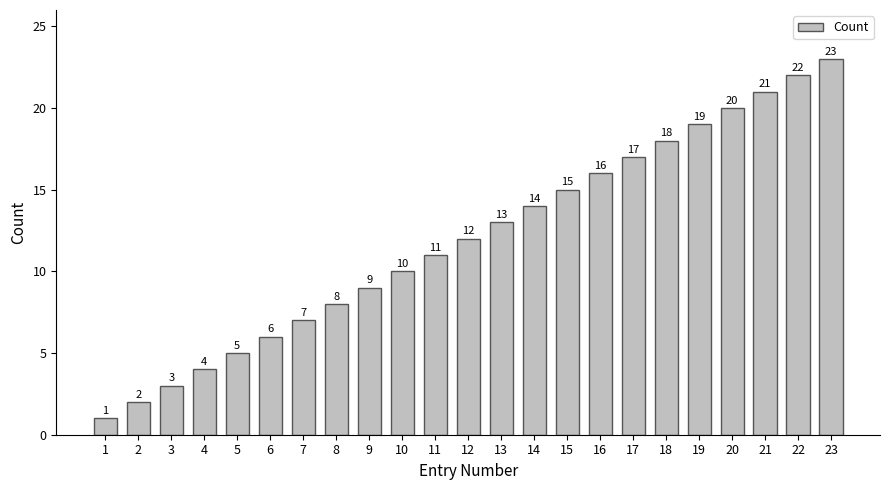

List the labels in order of value, largest first.

23, 22, 21, 20, 19, 18, 17, 16, 15, 14, 13, 12, 11, 10, 9, 8, 7, 6, 5, 4, 3, 2, 1